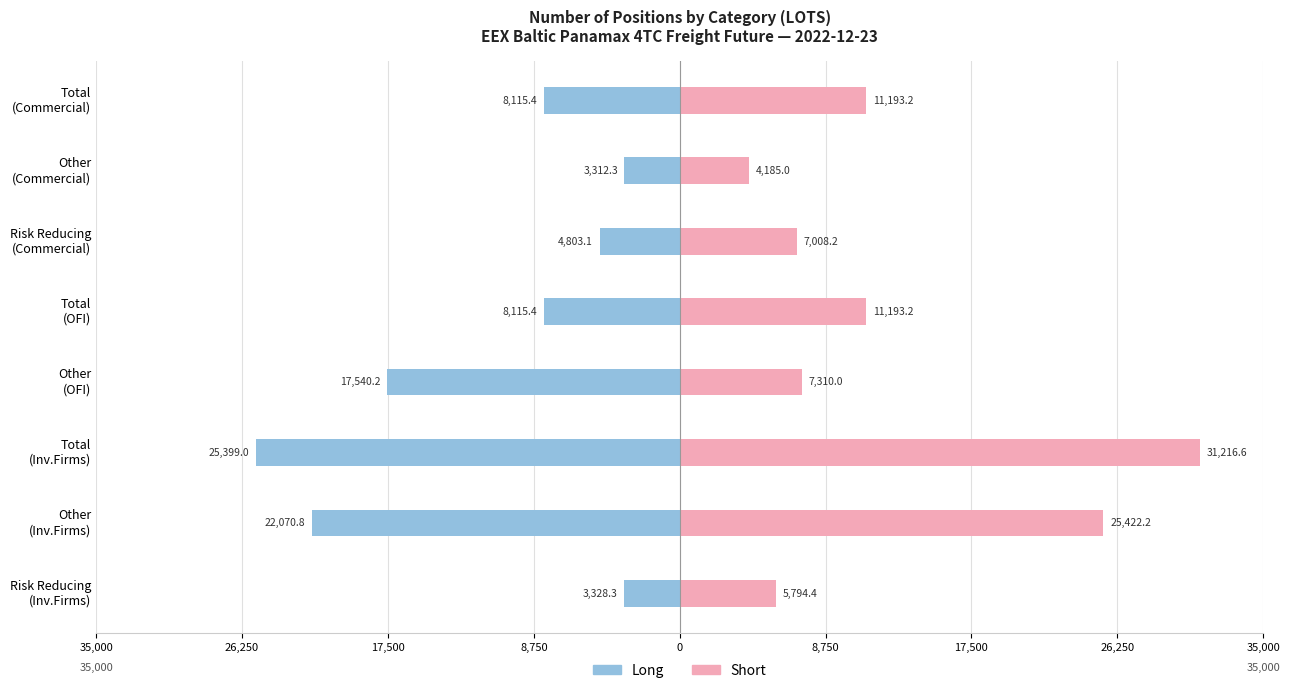

What is the sum of all Short values?

103322.9